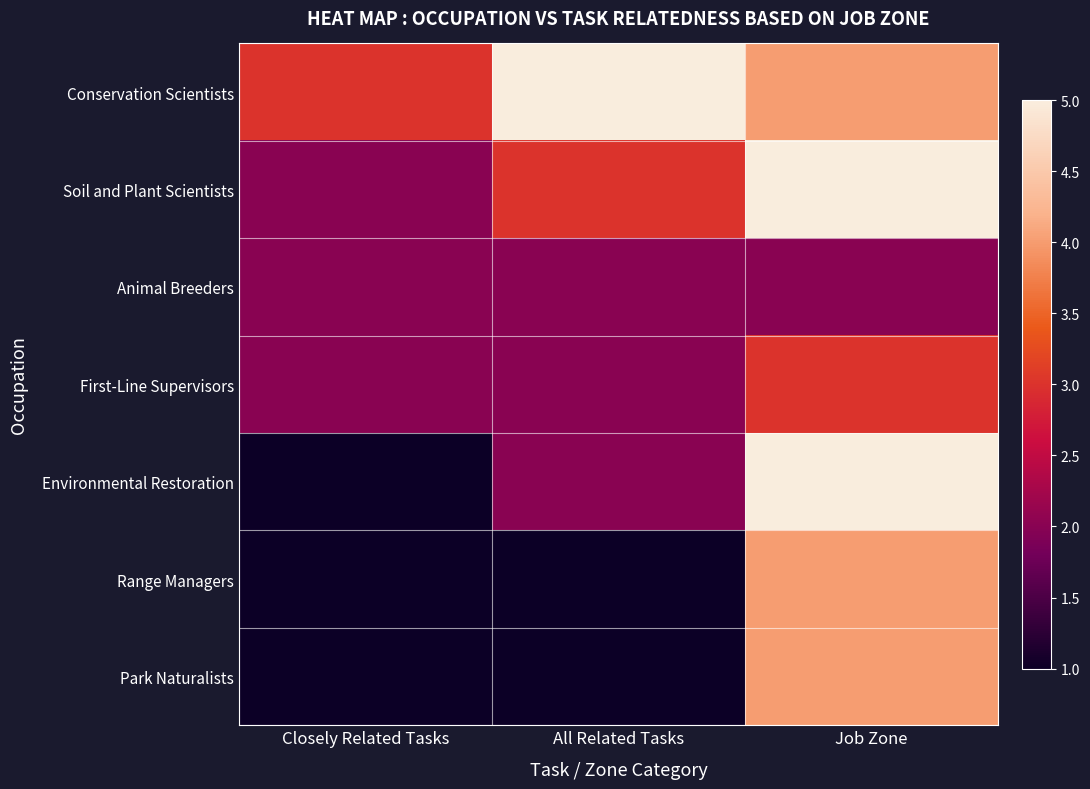

How many distinct data groups are displayed?

7